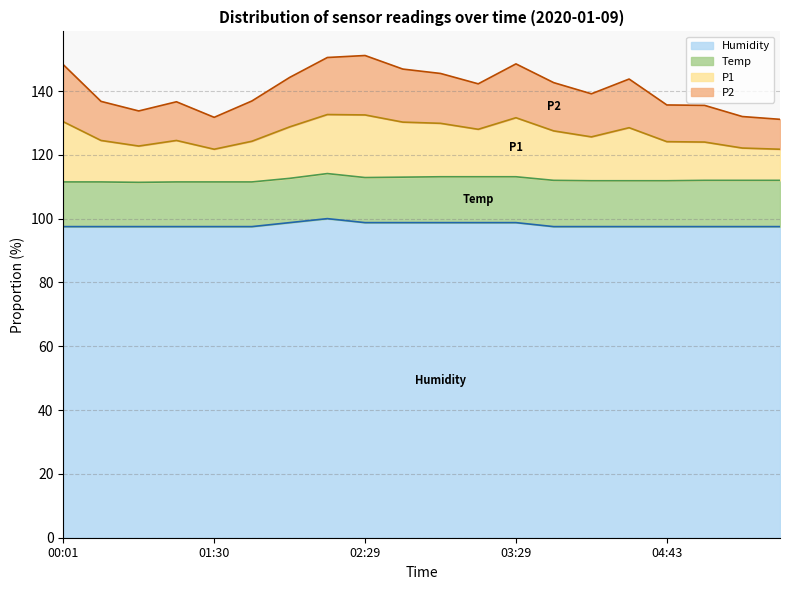

Between 02:00 and 04:43, which series saw the biggest shift?

P1